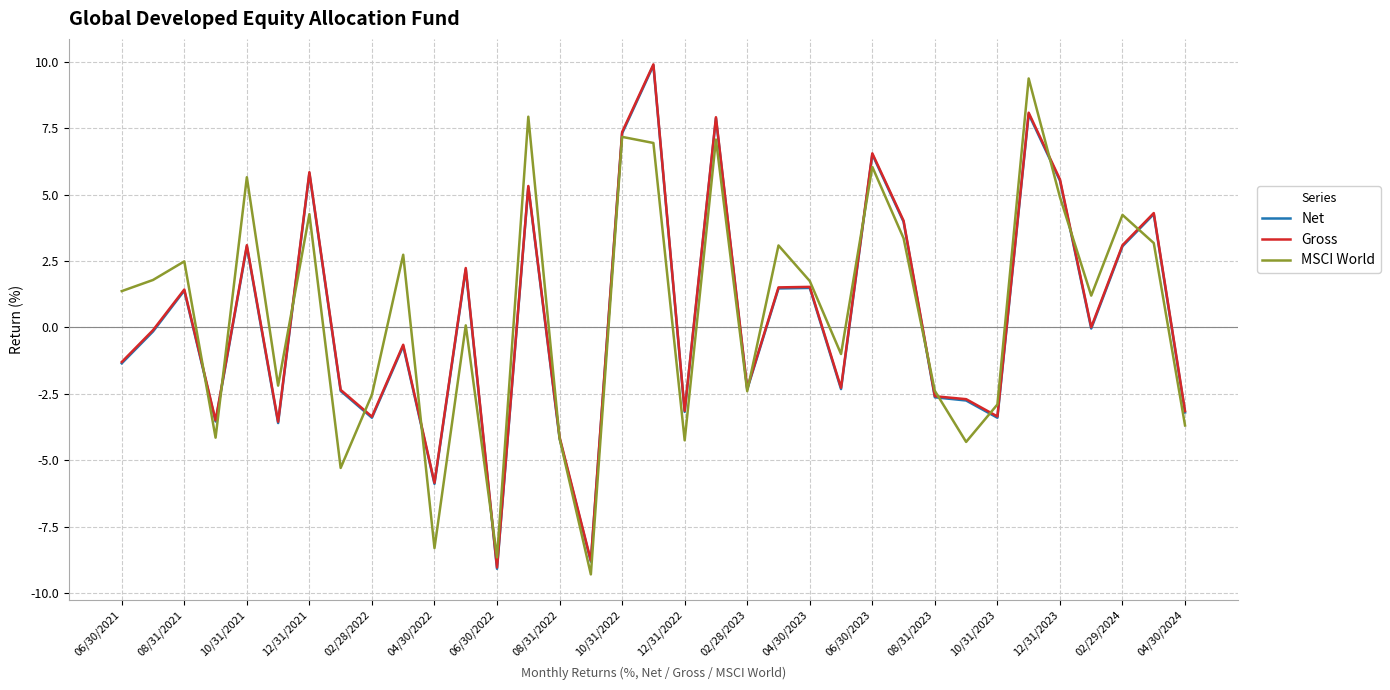

What is the difference between the second highest and second lowest values in the MSCI World series?

16.6